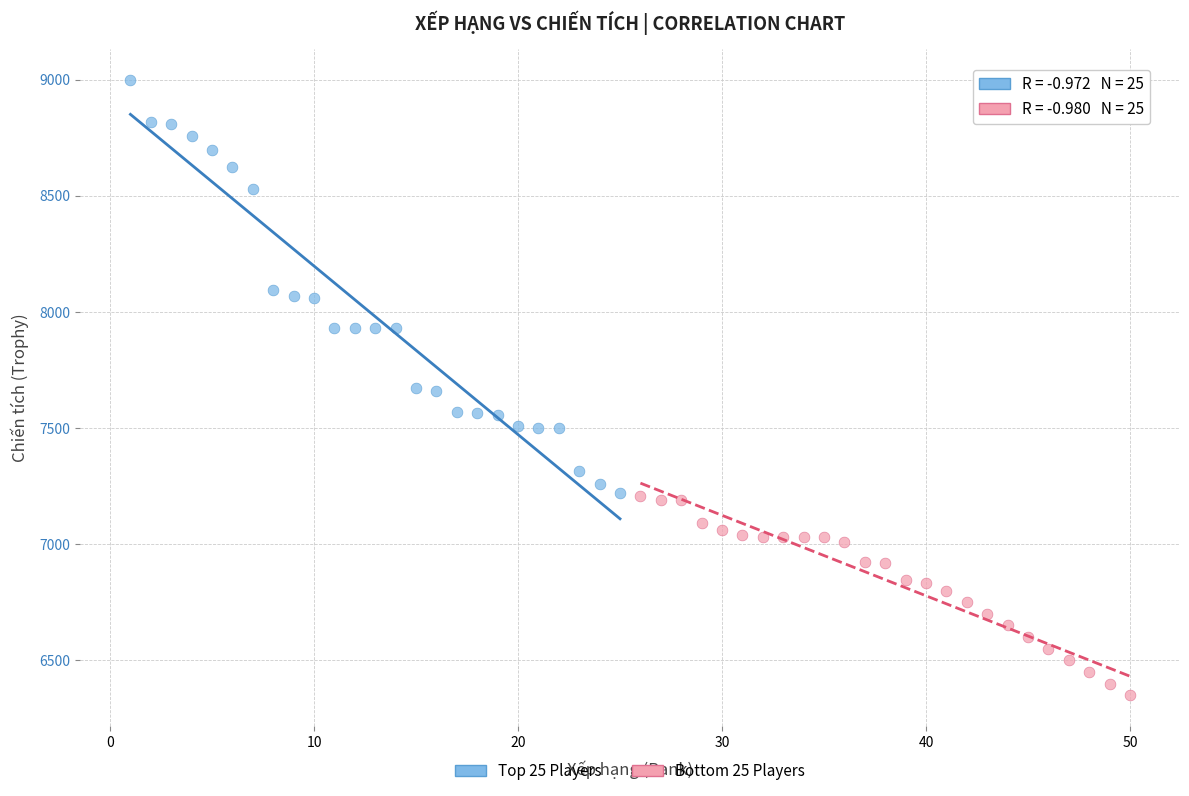

Which series contains the highest Y value?

Top 25 Players